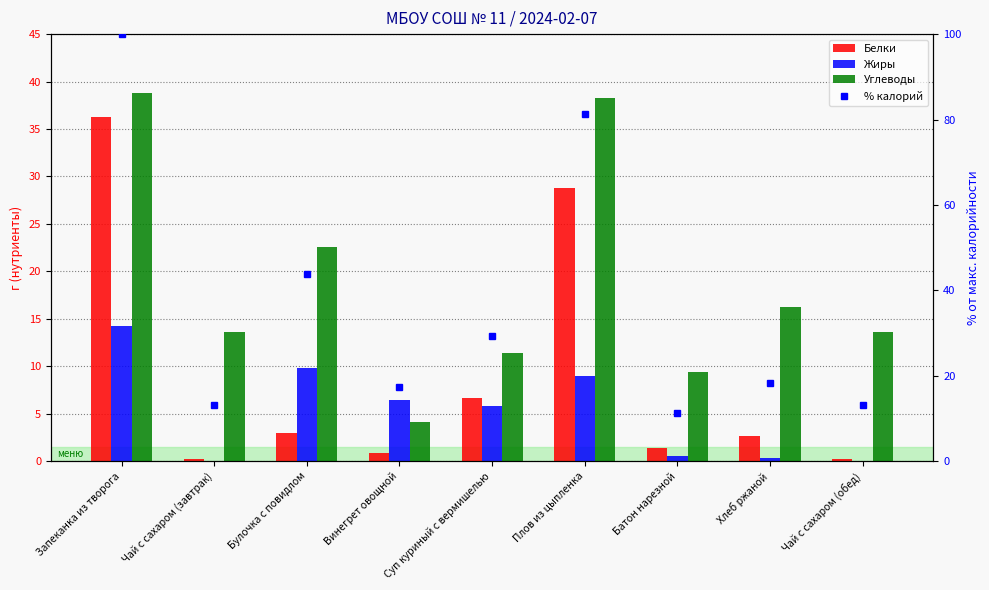

At Чай с сахаром (обед), list the series in order from smallest to largest.

Жиры, Белки, % калорий, Углеводы